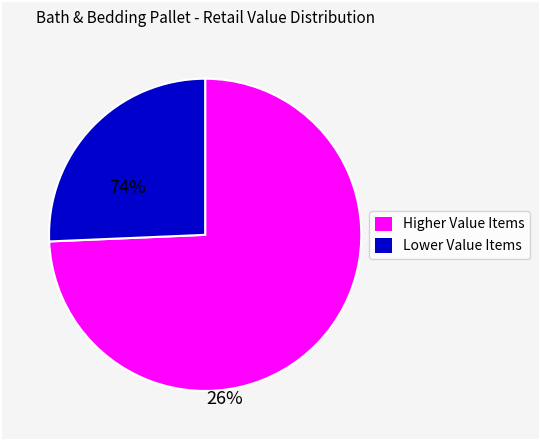

Is there any slice that represents more than half of the pie?

Yes